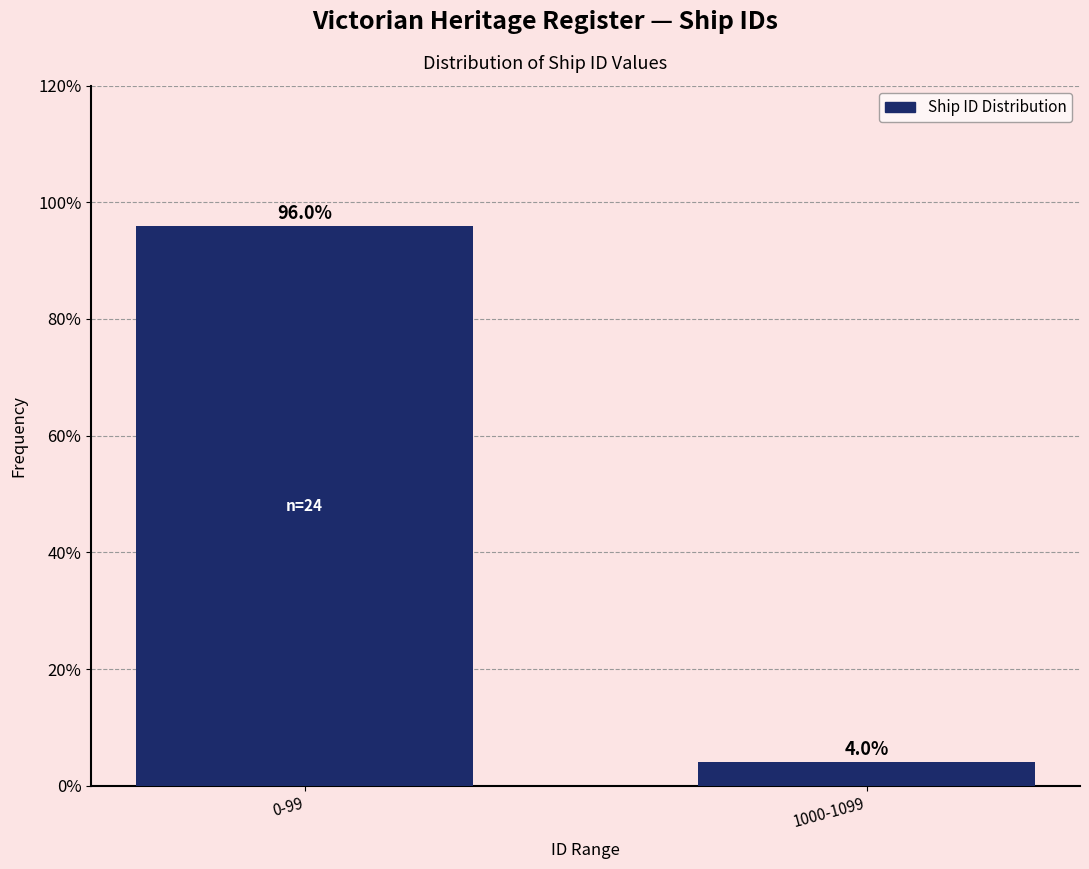

Reading right to left, list all the values displayed in this chart.

1000-1099=4	0-99=96